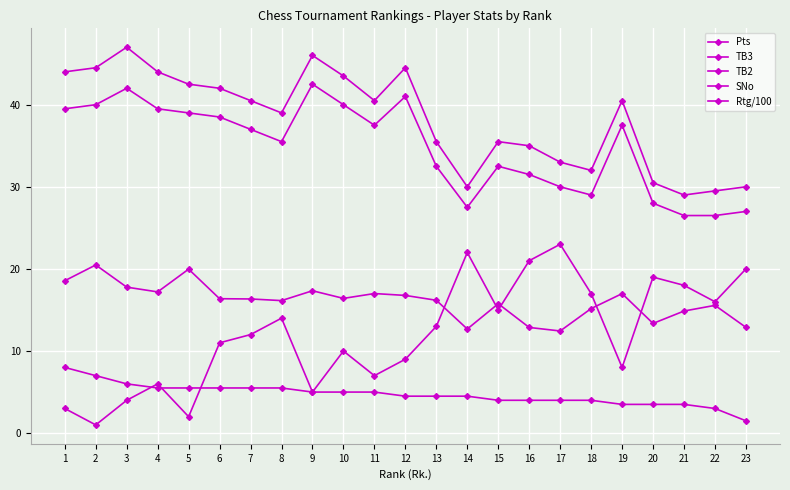

Does the chart have visible grid lines?

Yes